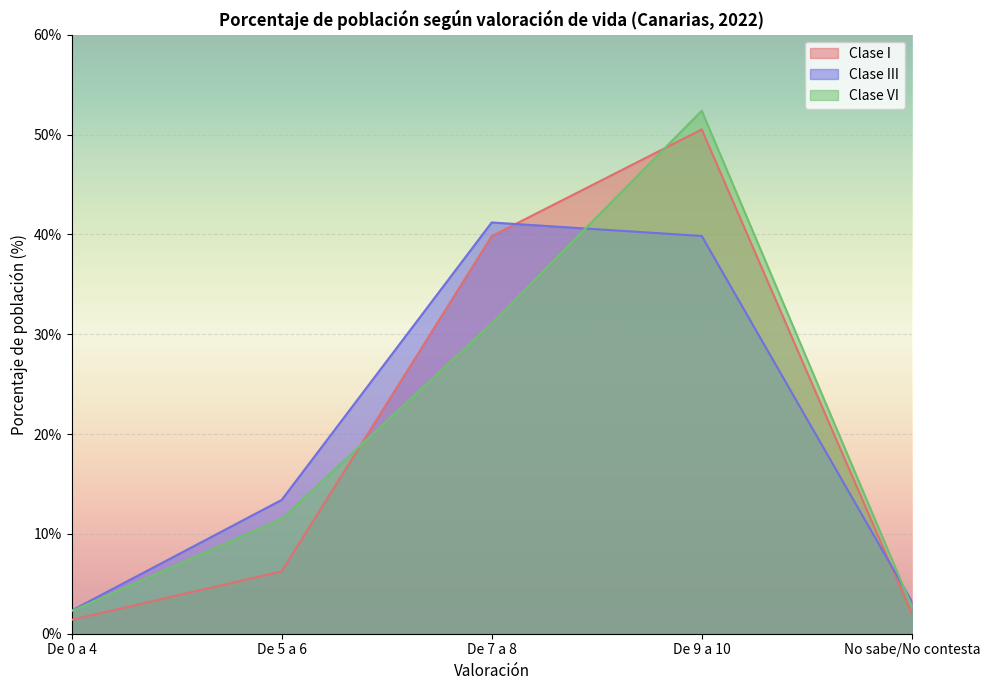

At which label does Clase III reach its peak?

De 7 a 8